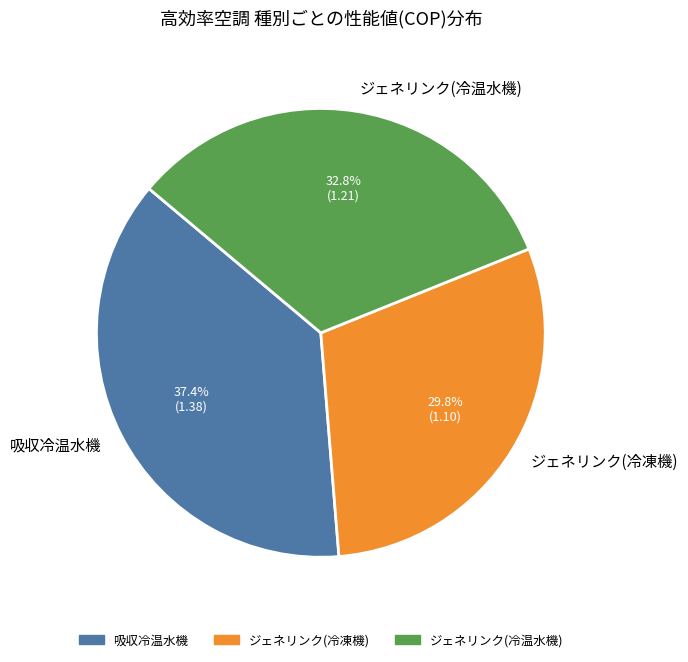

Does any single category account for the majority?

No